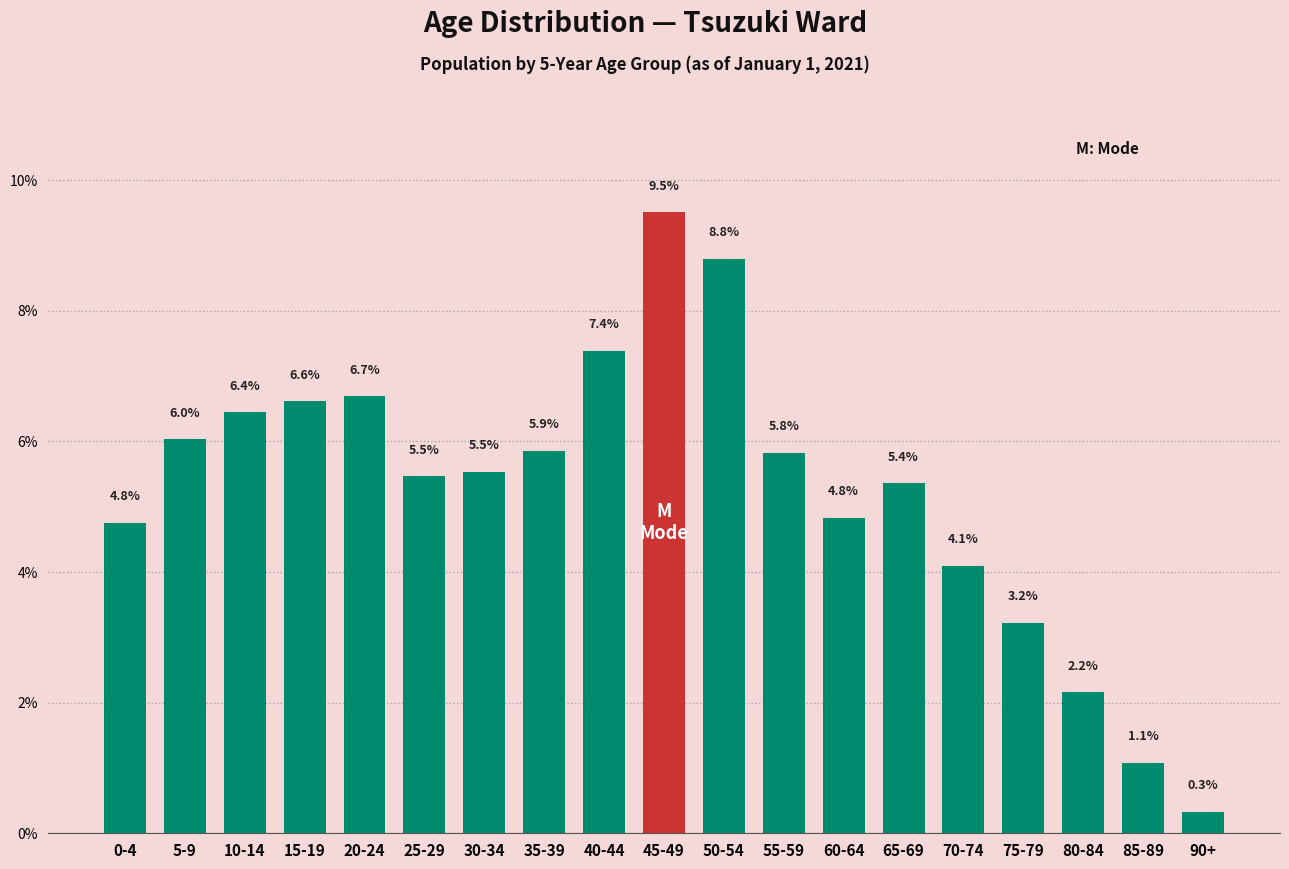

Reading left to right, transcribe all the data shown in this chart.

4.8	6.0	6.4	6.6	6.7	5.5	5.5	5.9	7.4	9.5	8.8	5.8	4.8	5.4	4.1	3.2	2.2	1.1	0.3